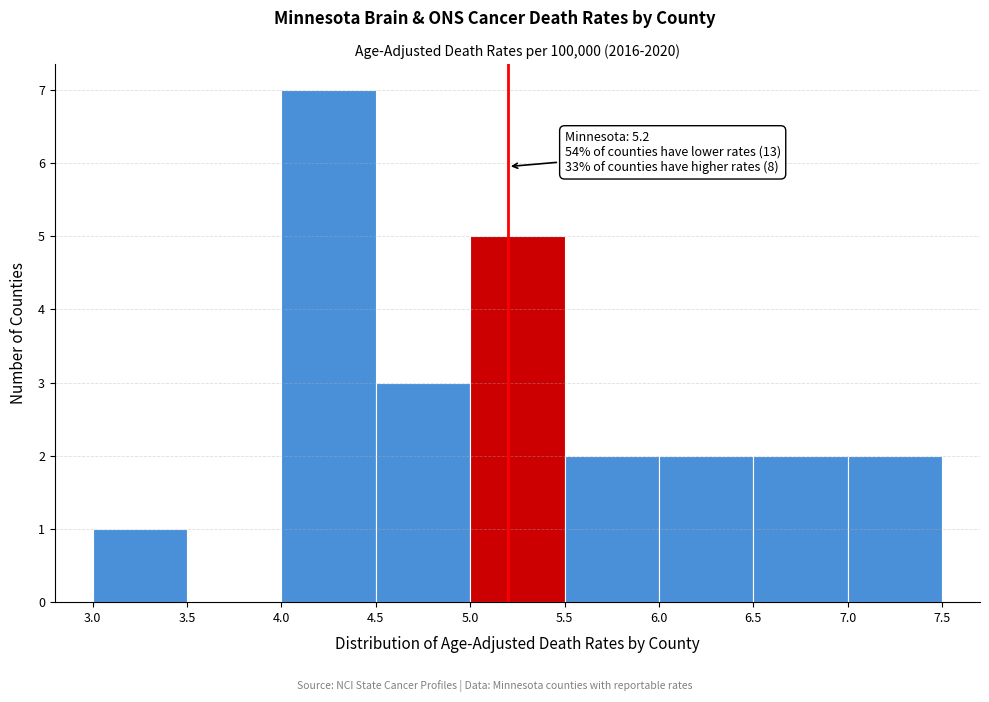

Which range on the x-axis has the tallest bar?

4.0 to 4.5